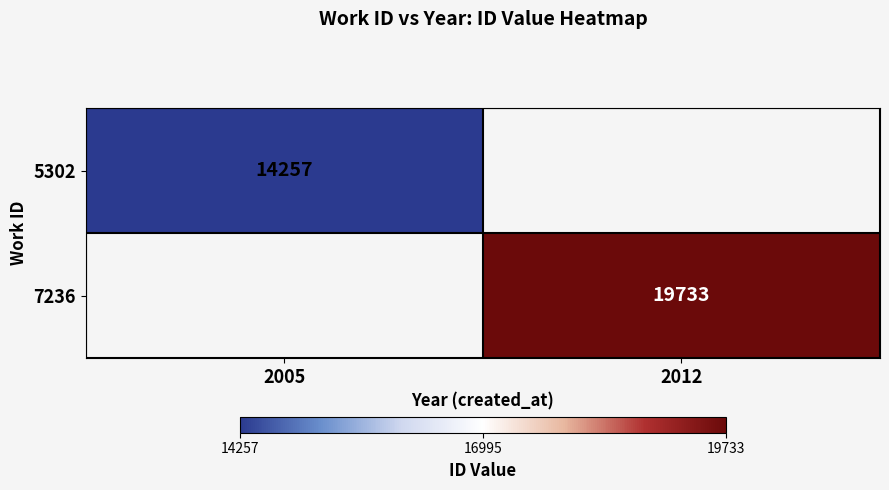

The value of 5302 at 2005 is 9130. True or false?

False